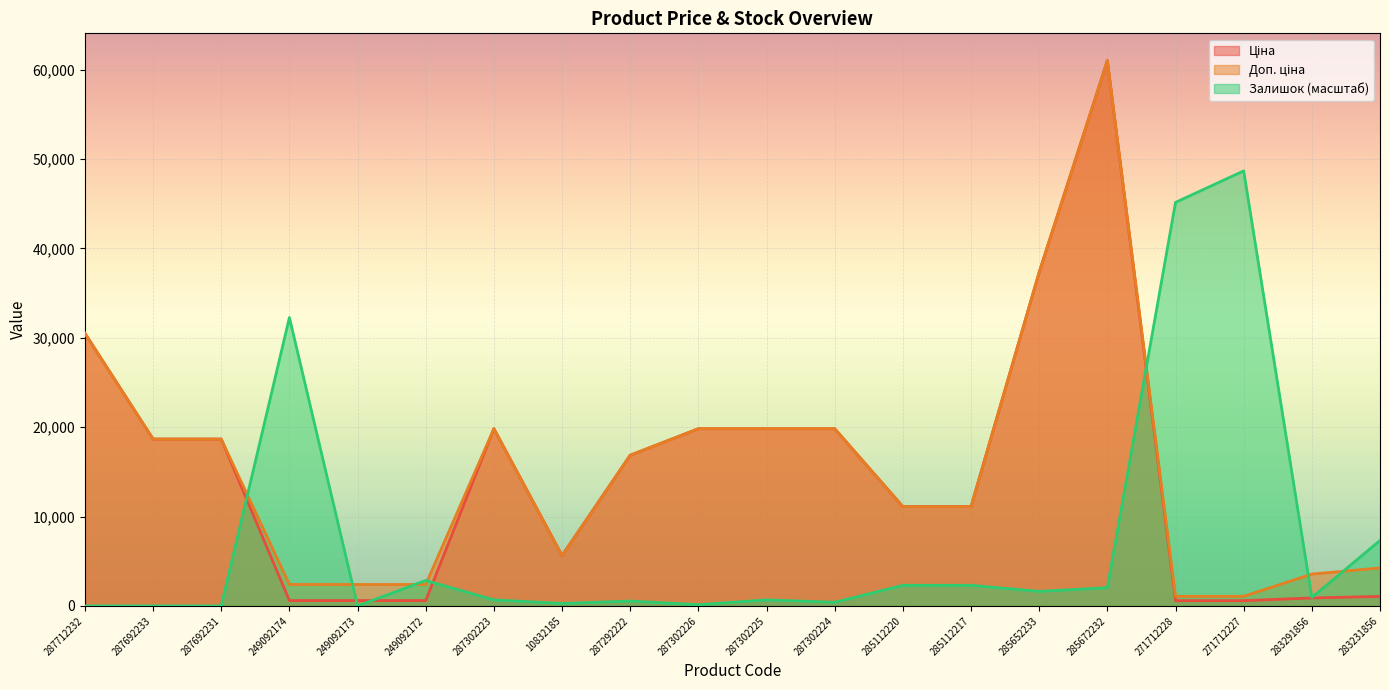

What is the difference between the maximum and second lowest values in the Залишок series?

48684.1